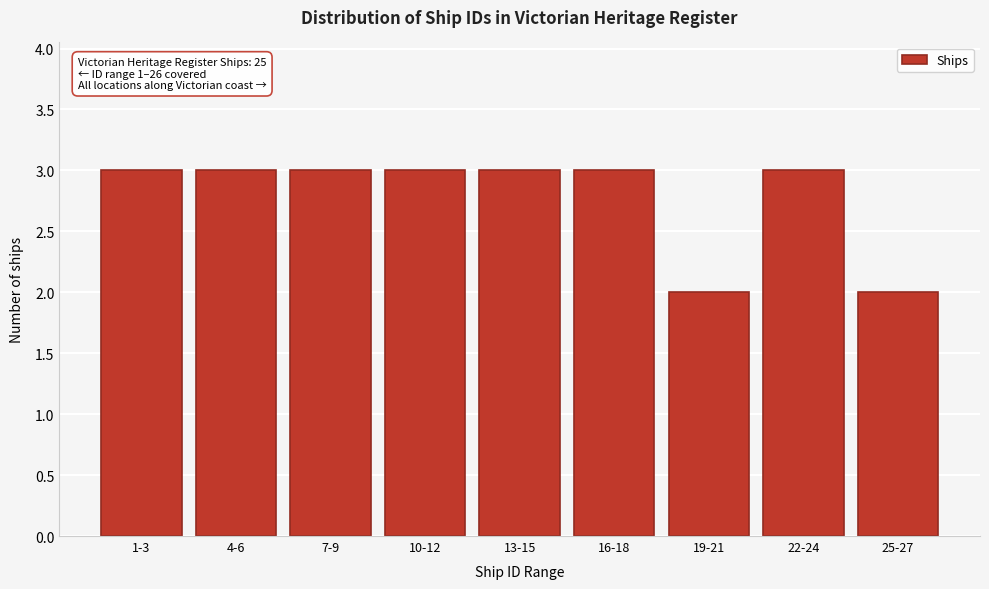

Reading left to right, list all the values displayed in this chart.

1-3=3	4-6=3	7-9=3	10-12=3	13-15=3	16-18=3	19-21=2	22-24=3	25-27=2